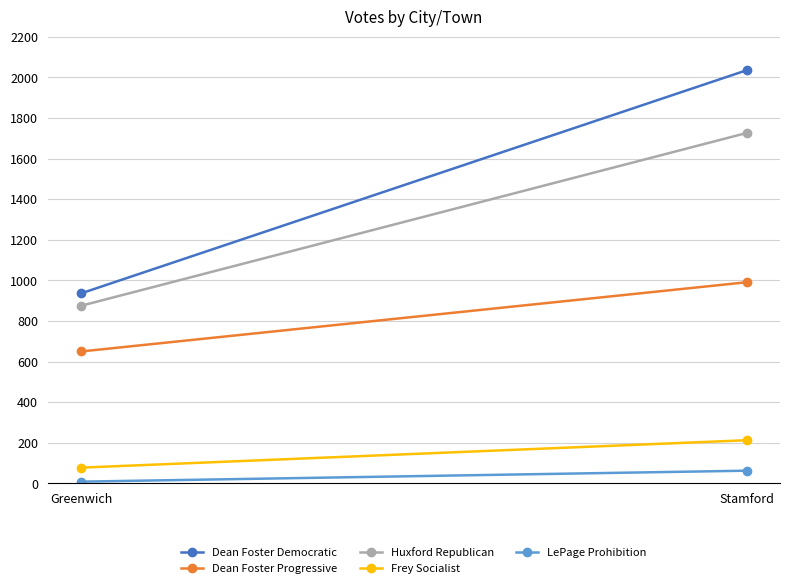

What is the label of the 2nd point from the right?

Greenwich